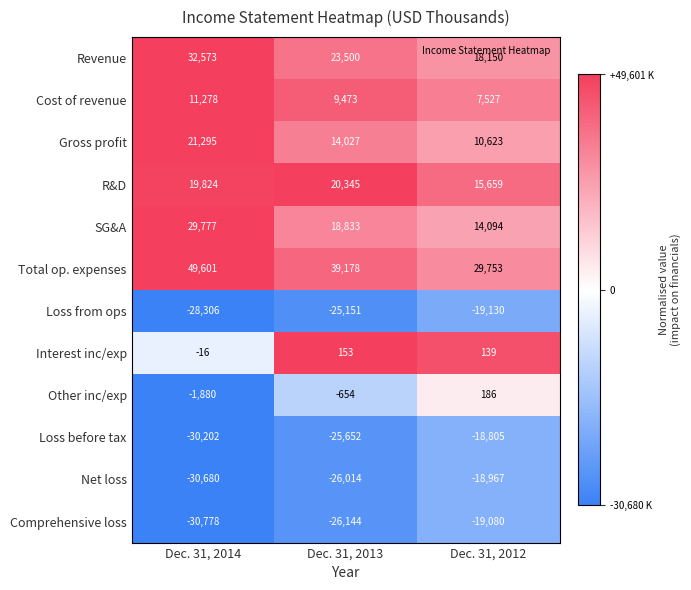

How many data points does each series have?

3